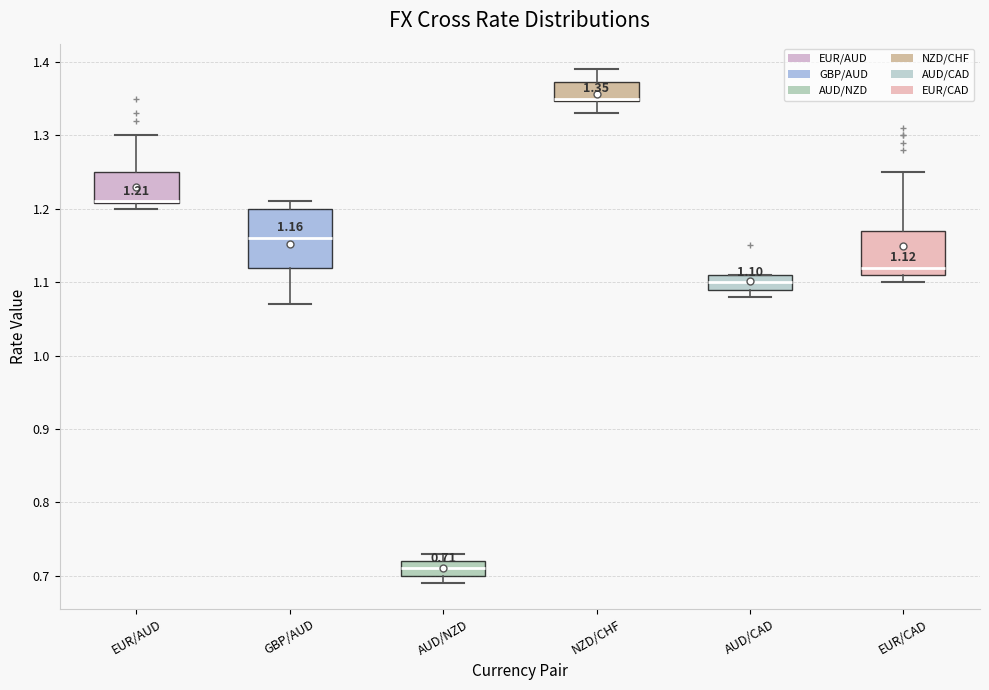

Comparing the boxes themselves (not the whiskers), which one is the tallest?

GBP/AUD